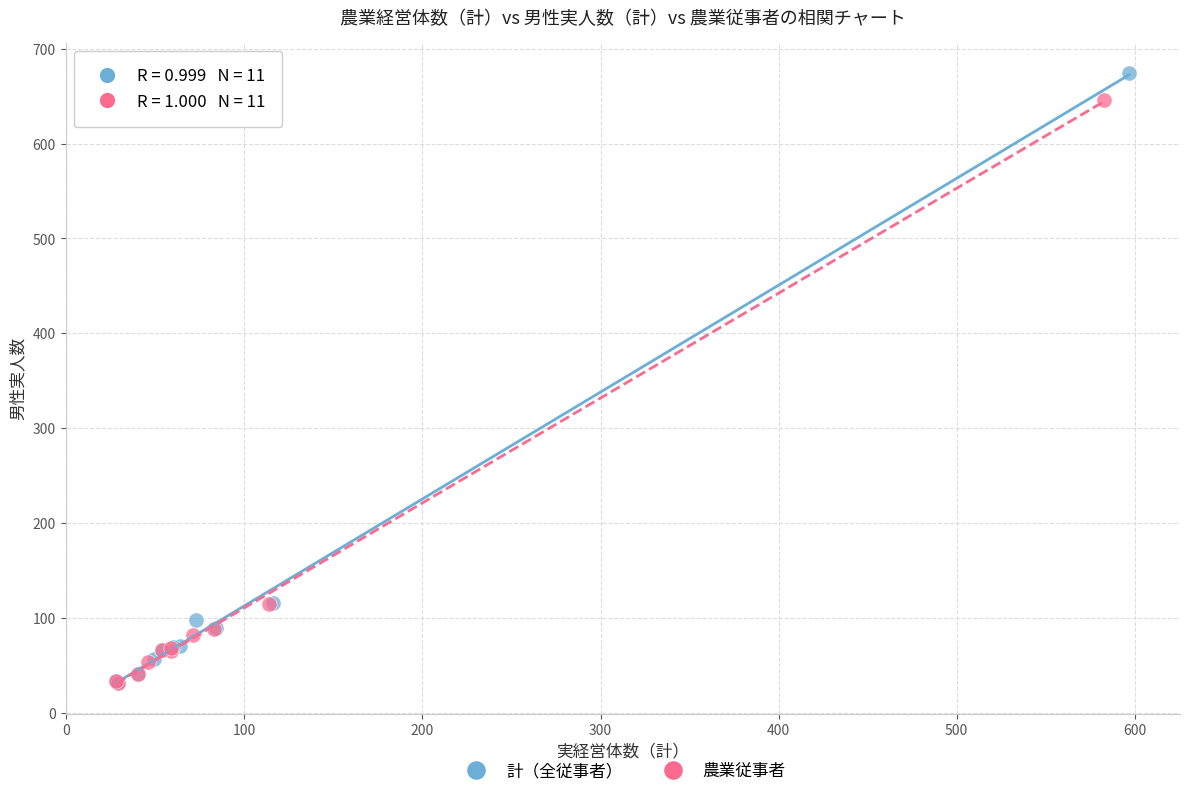

What are all the series names shown in the legend?

計（全従事者）, 農業従事者